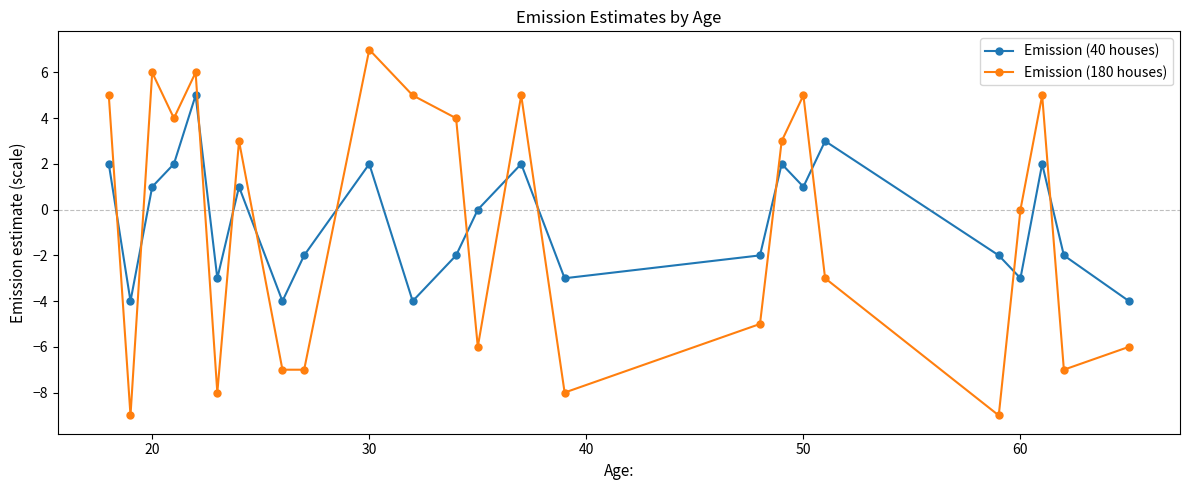

What is the value of the Emission (40 houses) point at the 20th from the left?

-2